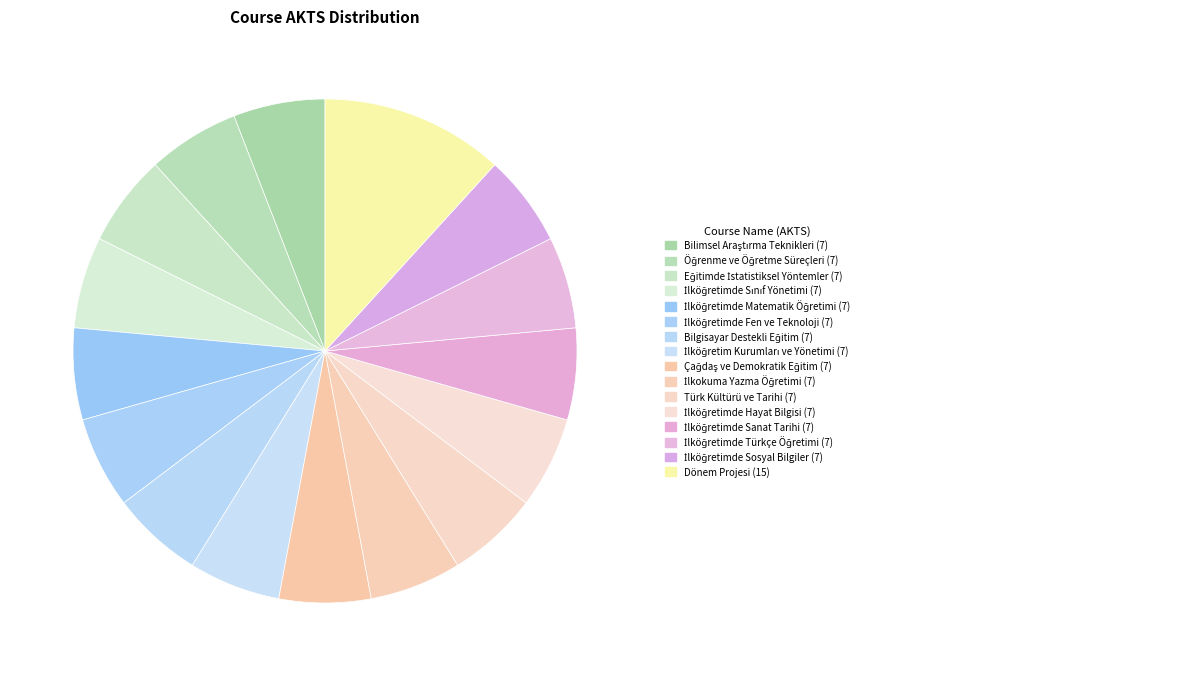

Count the number of slices in the pie.

16